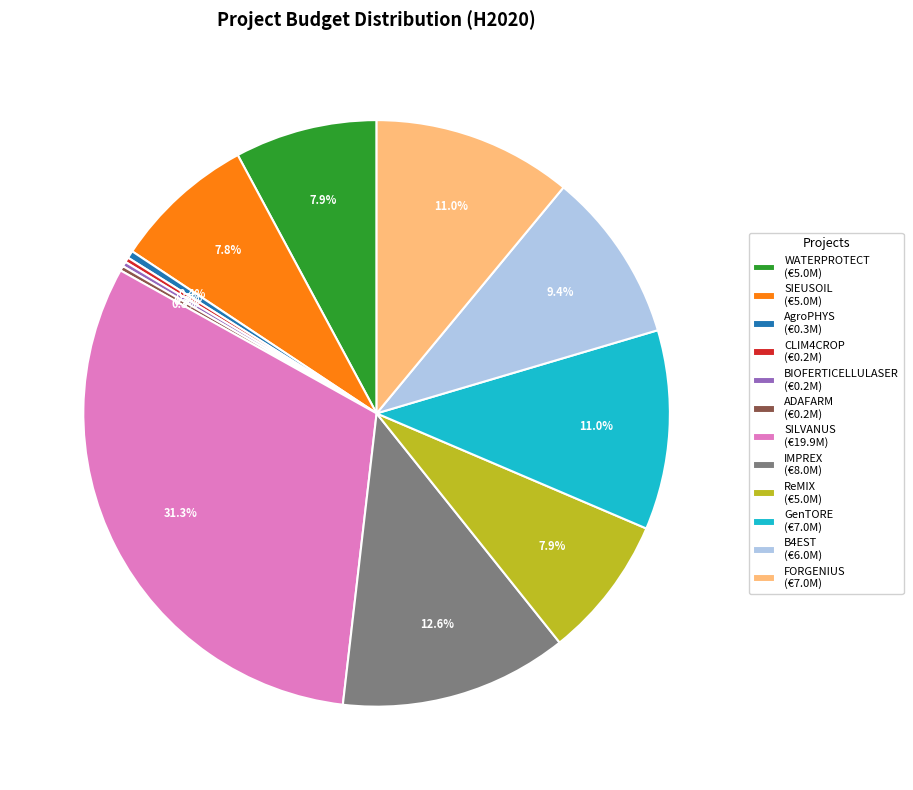

Is there a majority slice in this chart?

No